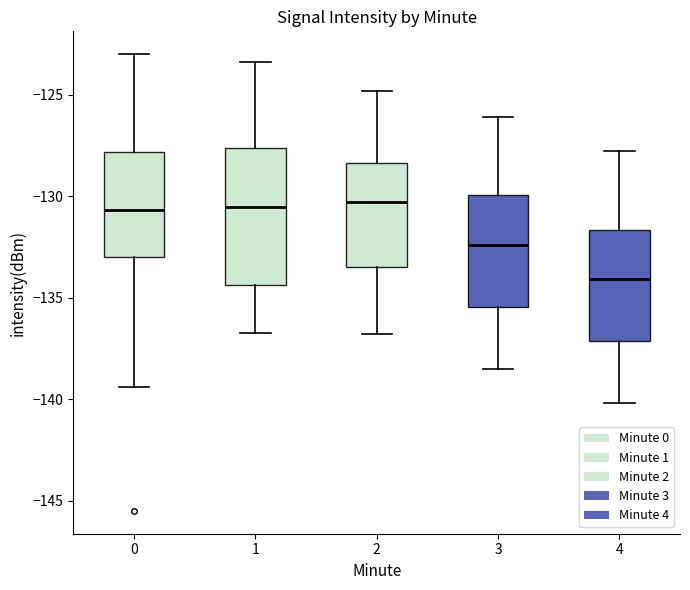

Reading left to right, read every box against the y-axis: the position of its median line, the range the box covers, and the ends of its whiskers. The values are not printed on the chart, so give them approximately, as read against the axis.

0: median -130.5, box -133.0 to -128.0, whiskers -139.5 to -123.0
1: median -130.5, box -134.5 to -127.5, whiskers -136.5 to -123.5
2: median -130.5, box -133.5 to -128.5, whiskers -137.0 to -125.0
3: median -132.5, box -135.5 to -130.0, whiskers -138.5 to -126.0
4: median -134.0, box -137.0 to -131.5, whiskers -140.0 to -128.0